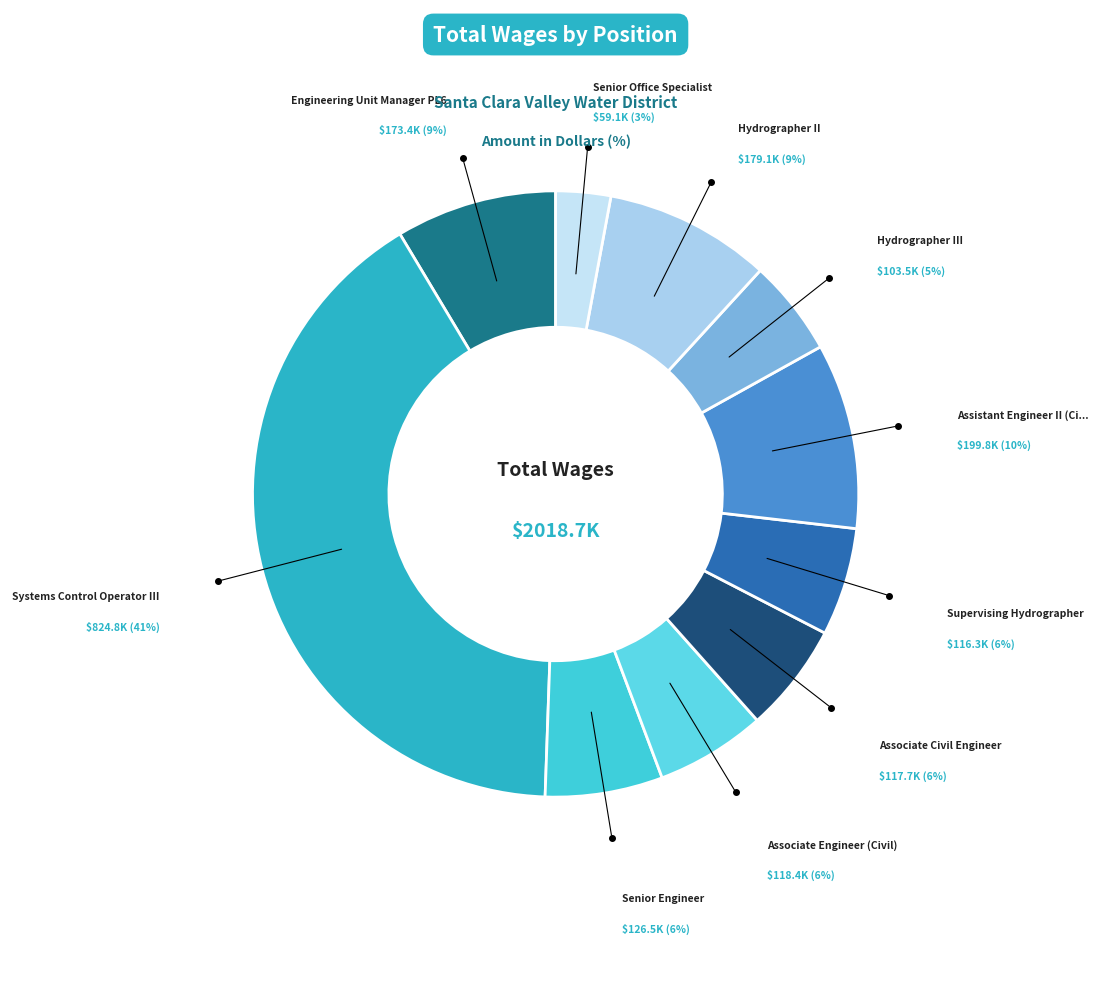

How many slices are in this pie chart?

10